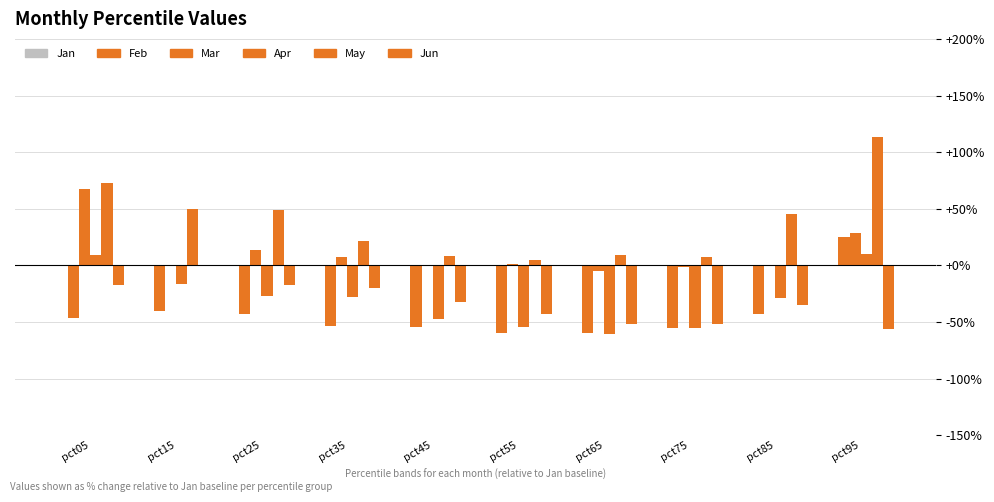

The value of Mar at pct75 is -1.1. True or false?

True